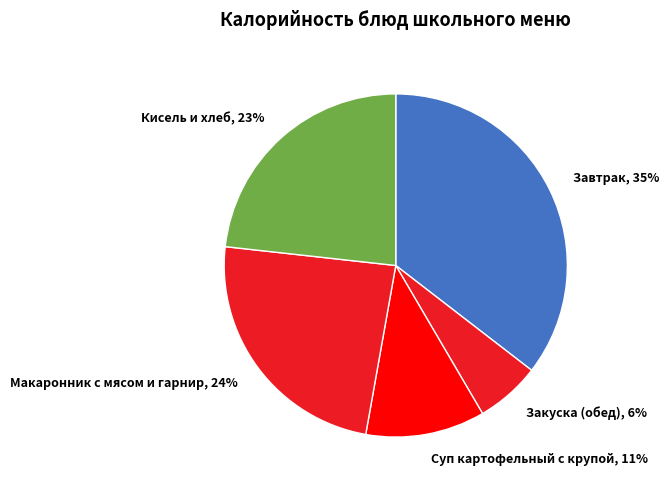

How many segments does this pie chart have?

5